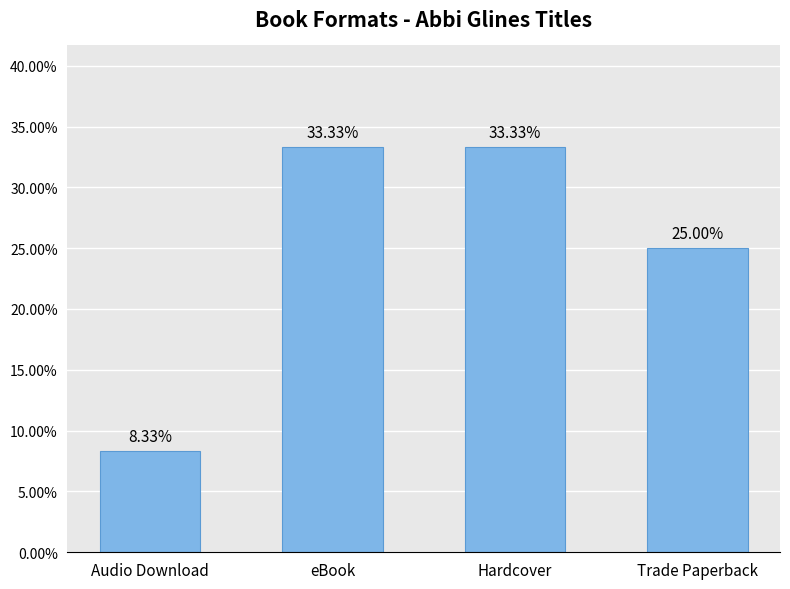

What is the difference between the maximum and minimum values?

0.2